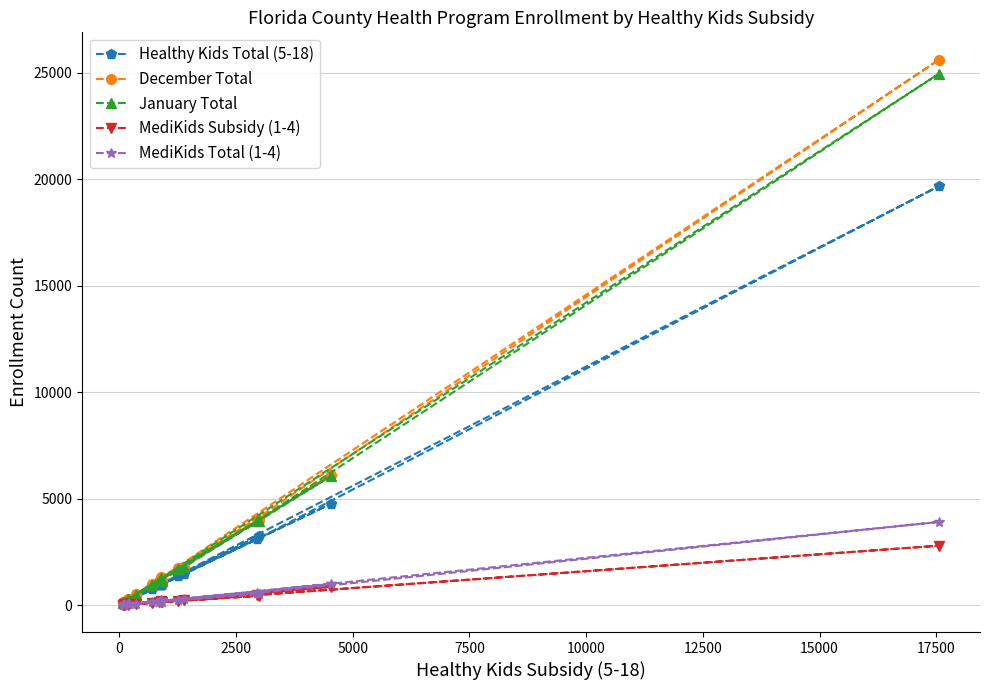

Which series has the widest spread of values?

December Total